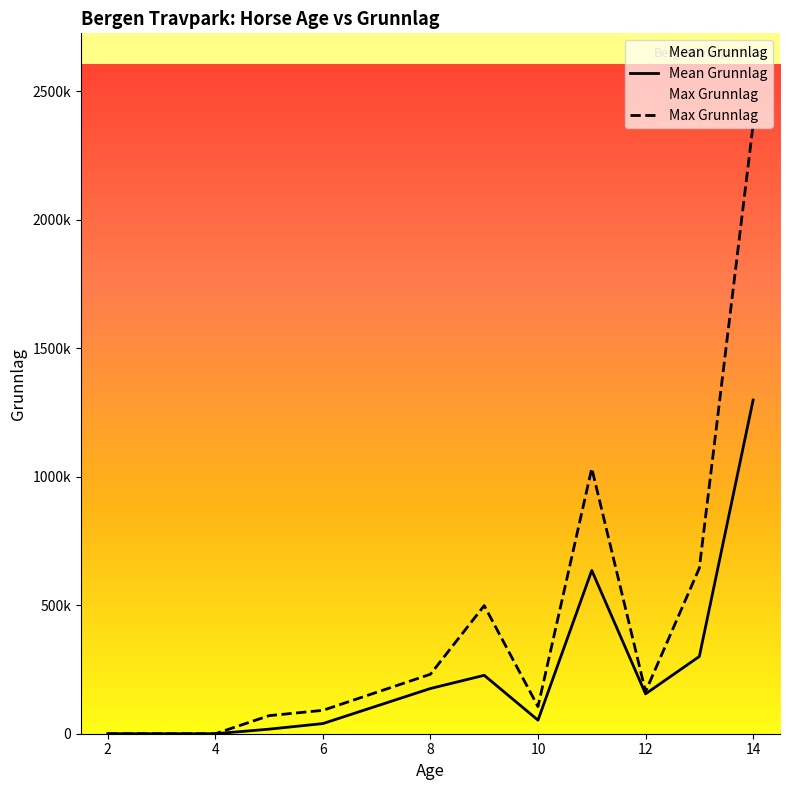

Which series has the largest total across all categories?

Max Grunnlag